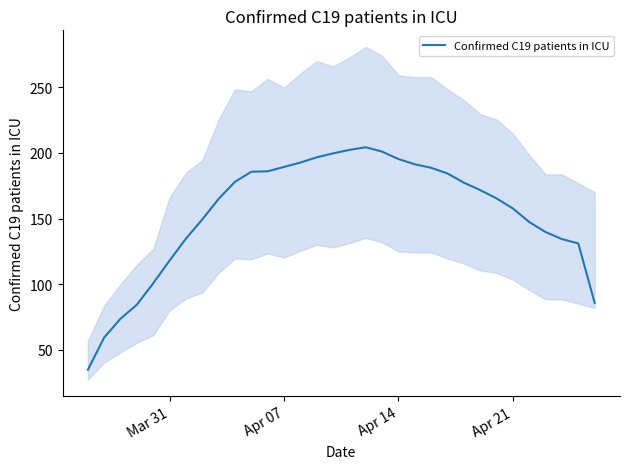

Does the chart have visible grid lines?

No